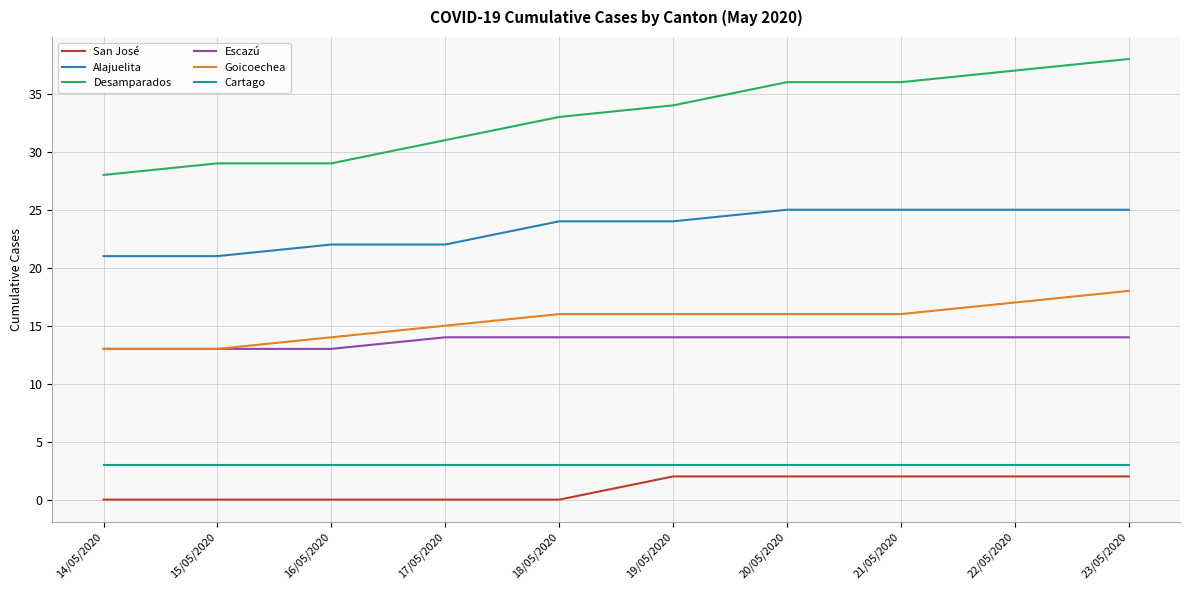

At how many categories does at least one series exceed 2?

10